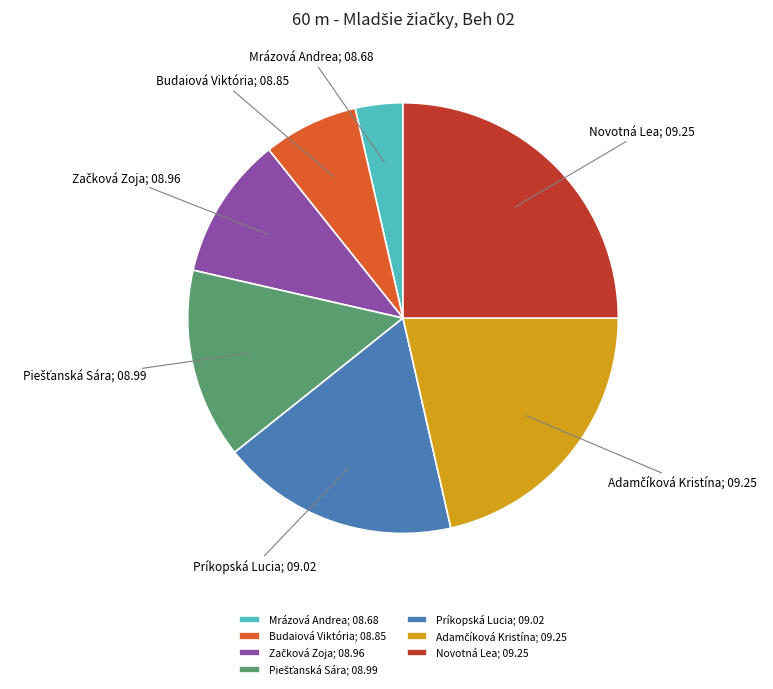

Is Príkopská Lucia the majority of the pie?

No